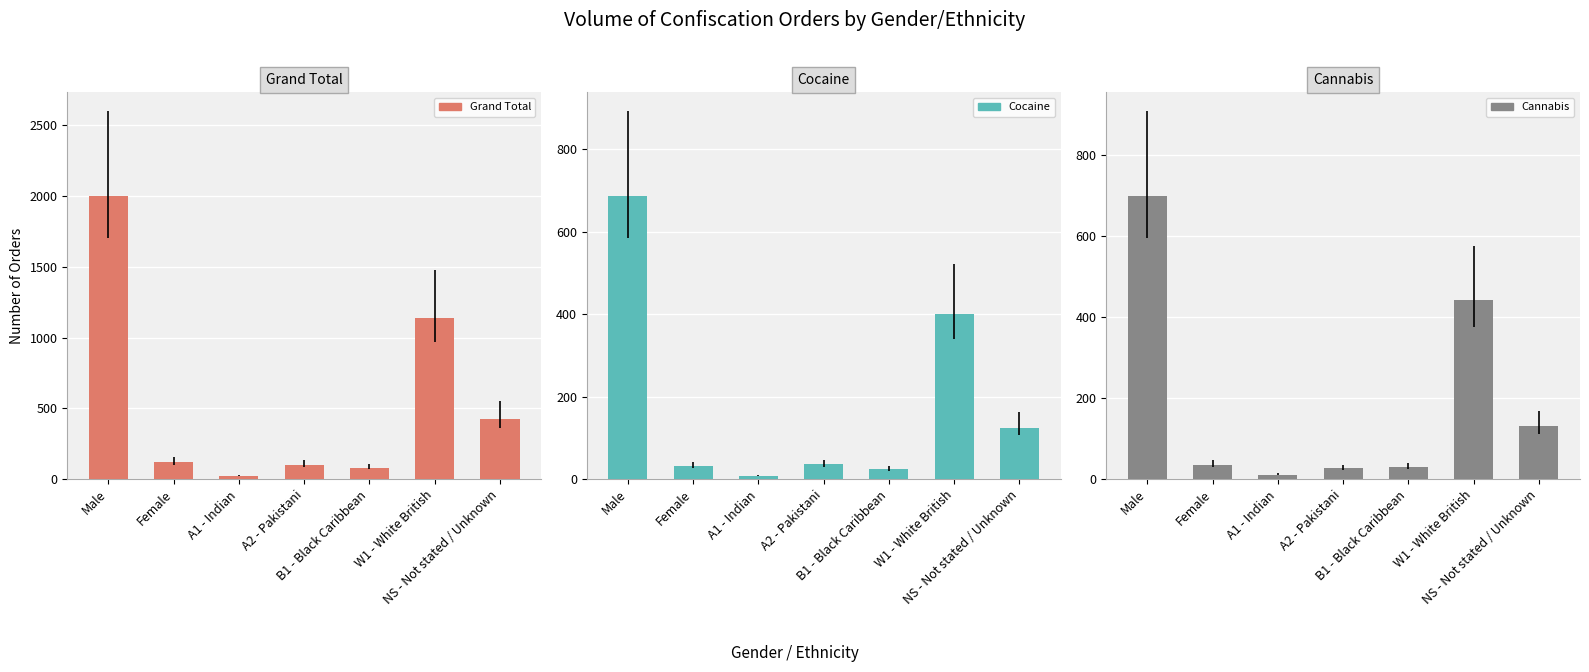

How many bars are there in total?

21